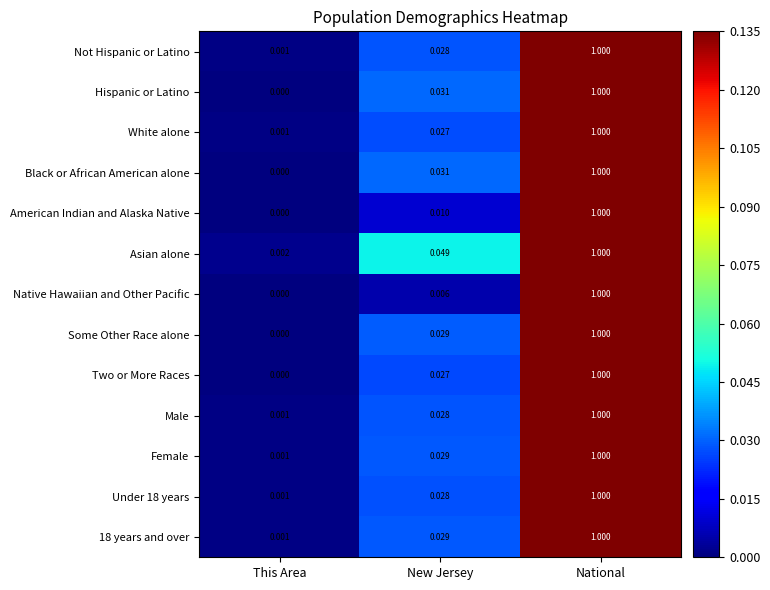

Which series has the largest total across all categories?

Asian alone